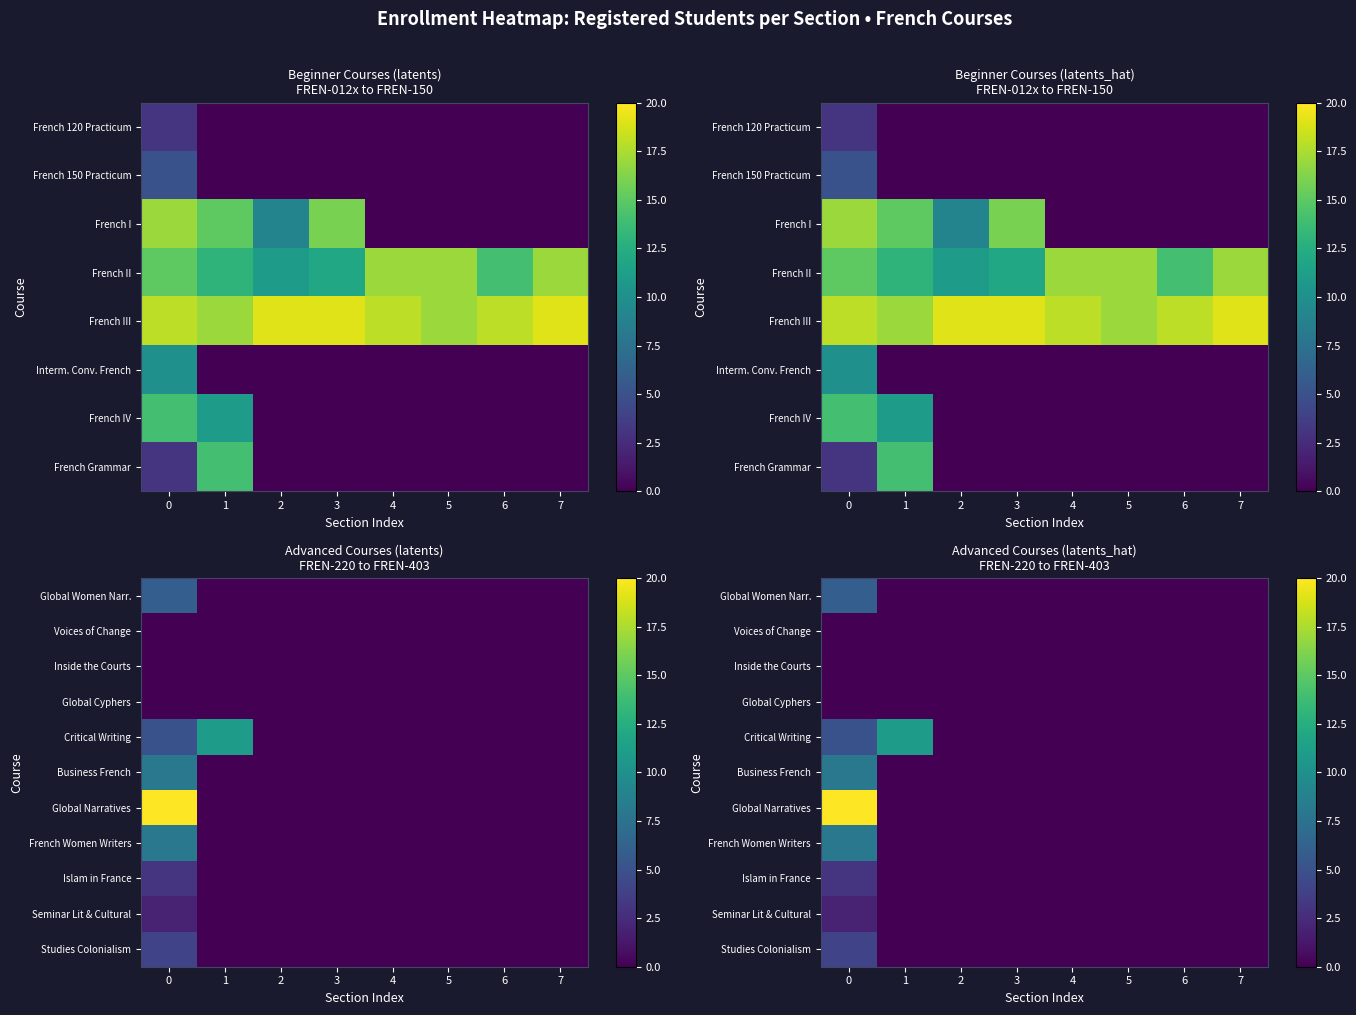

Rank the series at 7 from lowest to highest value.

Global Women Narr., Voices of Change, Inside the Courts, Global Cyphers, Critical Writing, Business French, Global Narratives, French Women Writers, Islam in France, Seminar Lit & Cultural, Studies Colonialism